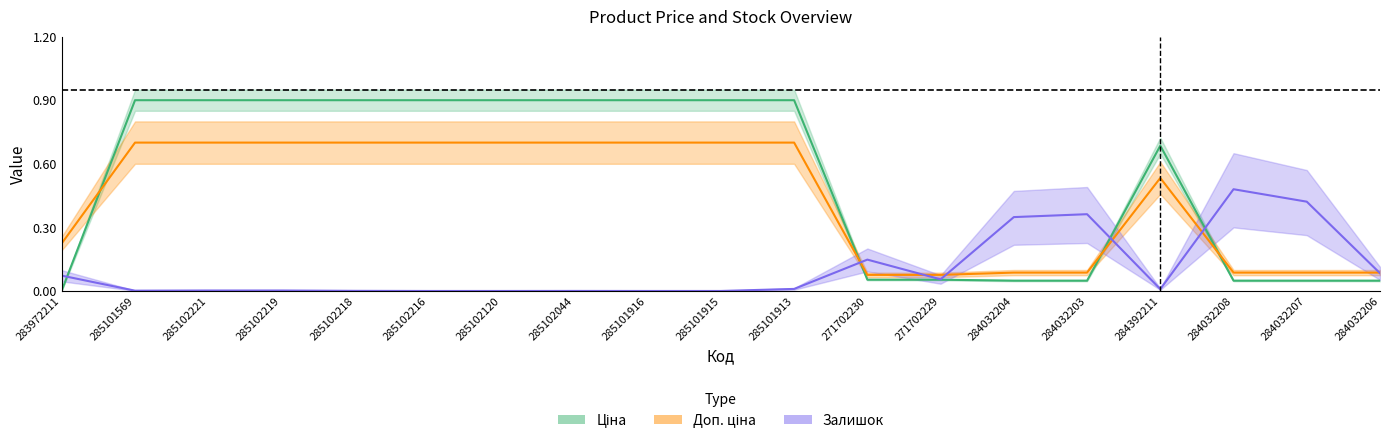

At which category does the chart reach its minimum across all series?

285102216